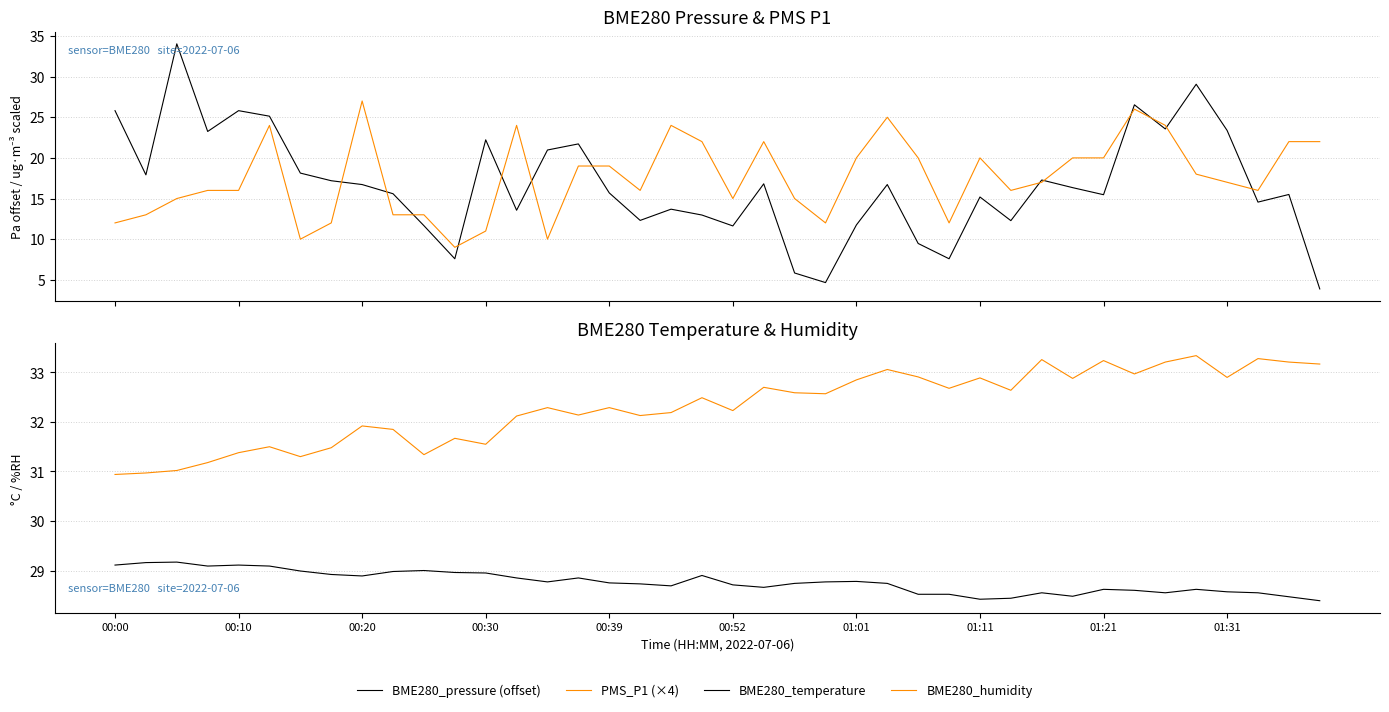

The PMS_P1 (×4) series shows 15.0 at 22. True or false?

True